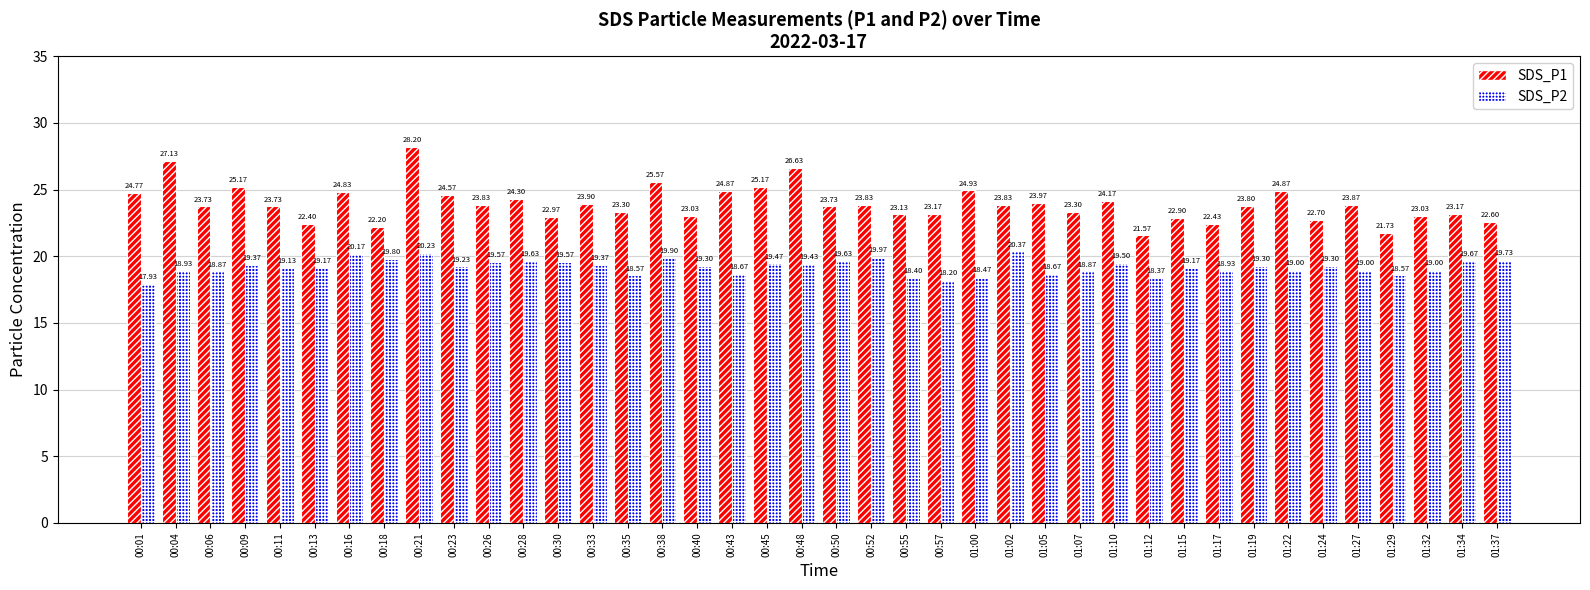

How many data points in SDS_P1 are less than 23?

9